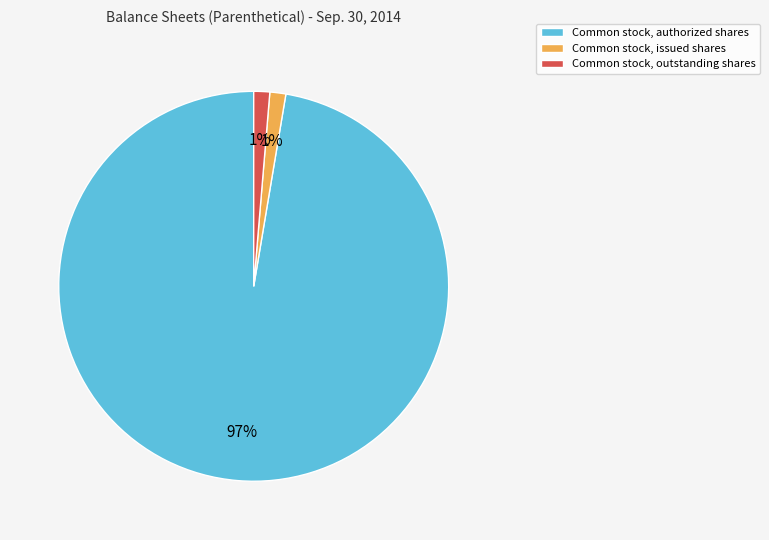

Is the sum of Common stock, authorized shares and Common stock, issued shares greater than half?

Yes